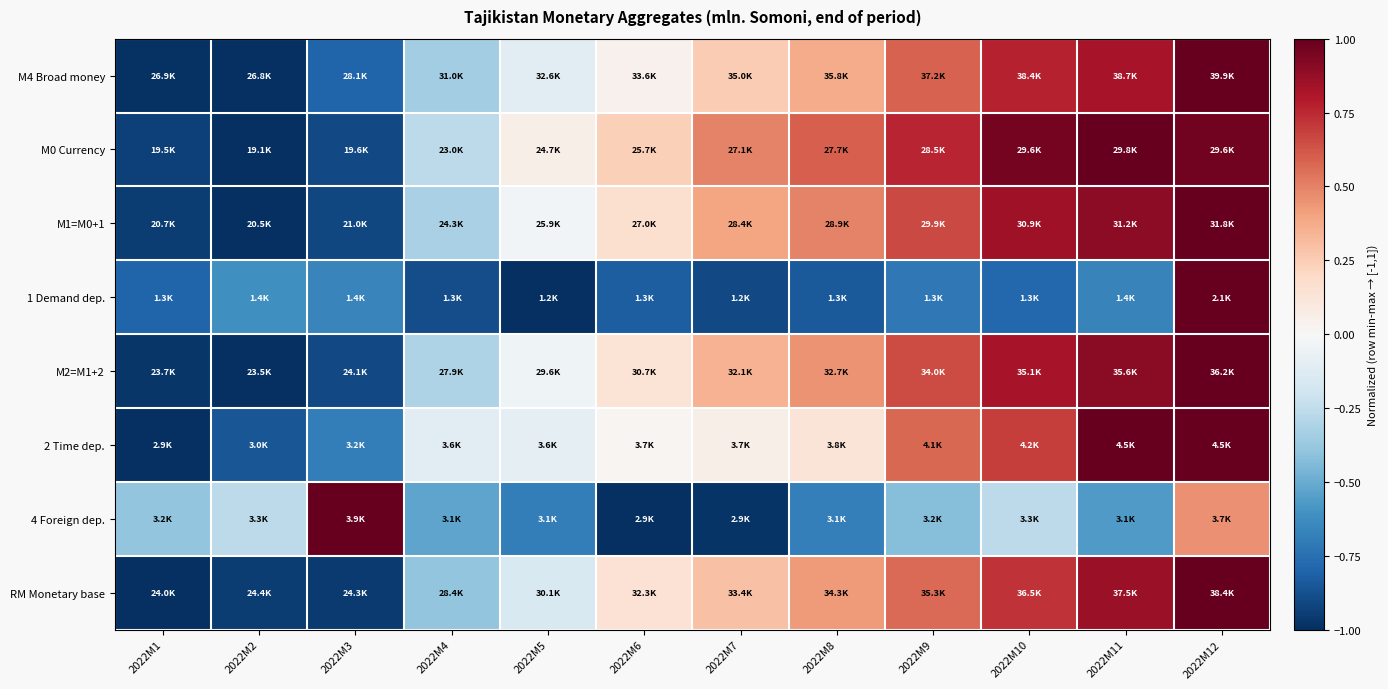

How many distinct data groups are displayed?

8